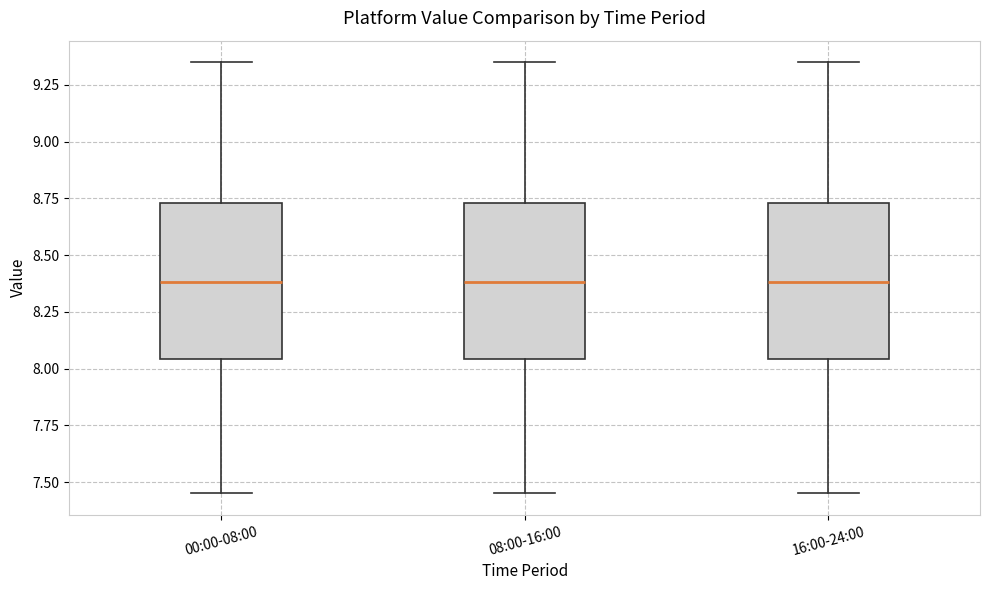

Where does the median line of the box for 08:00-16:00 sit on the y-axis? The values are not printed on the chart, so give them approximately, as read against the axis.

8.40